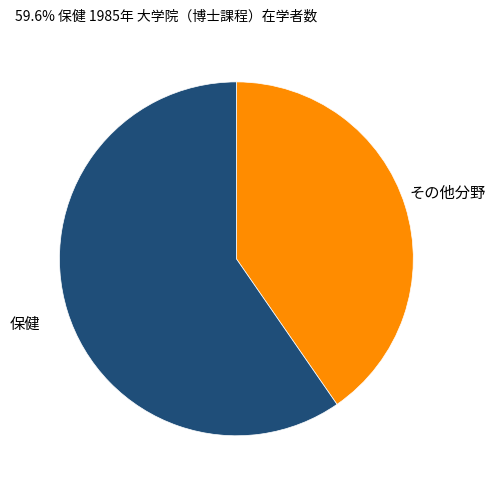

What is the largest slice in the pie chart?

保健